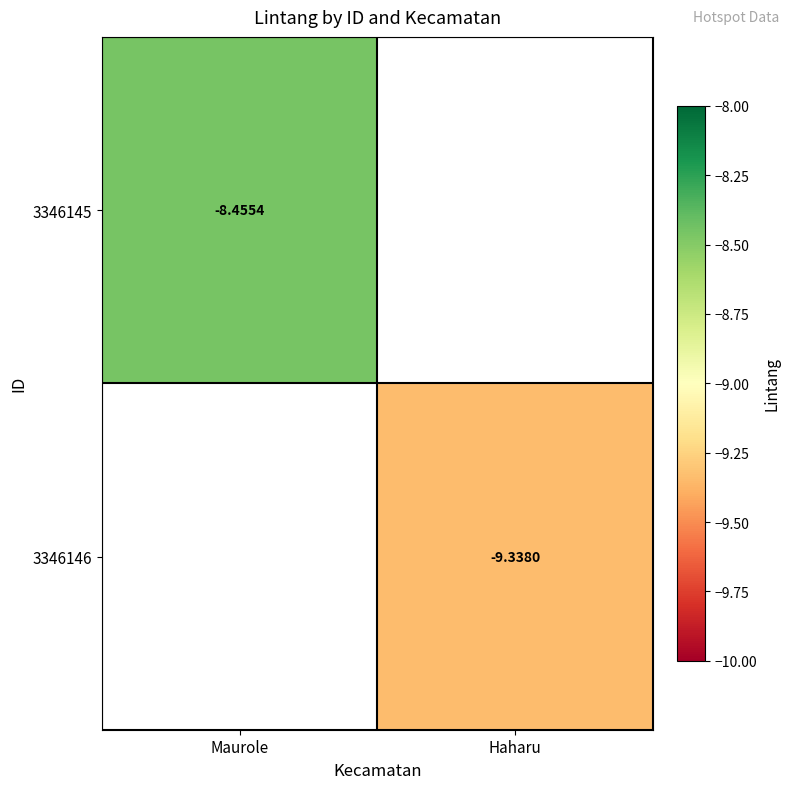

Rank the categories by 3346145 value from lowest to highest.

Maurole, Haharu